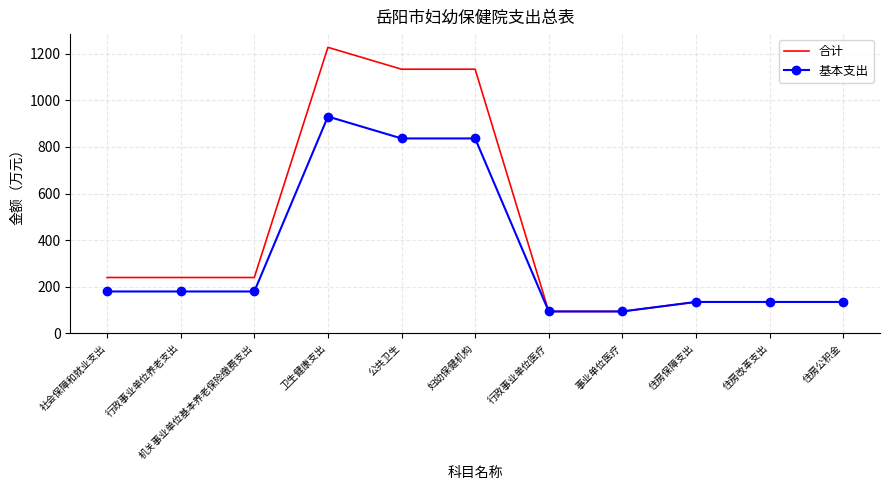

What is the total value across all series at 机关事业单位基本养老保险缴费支出?

419.2